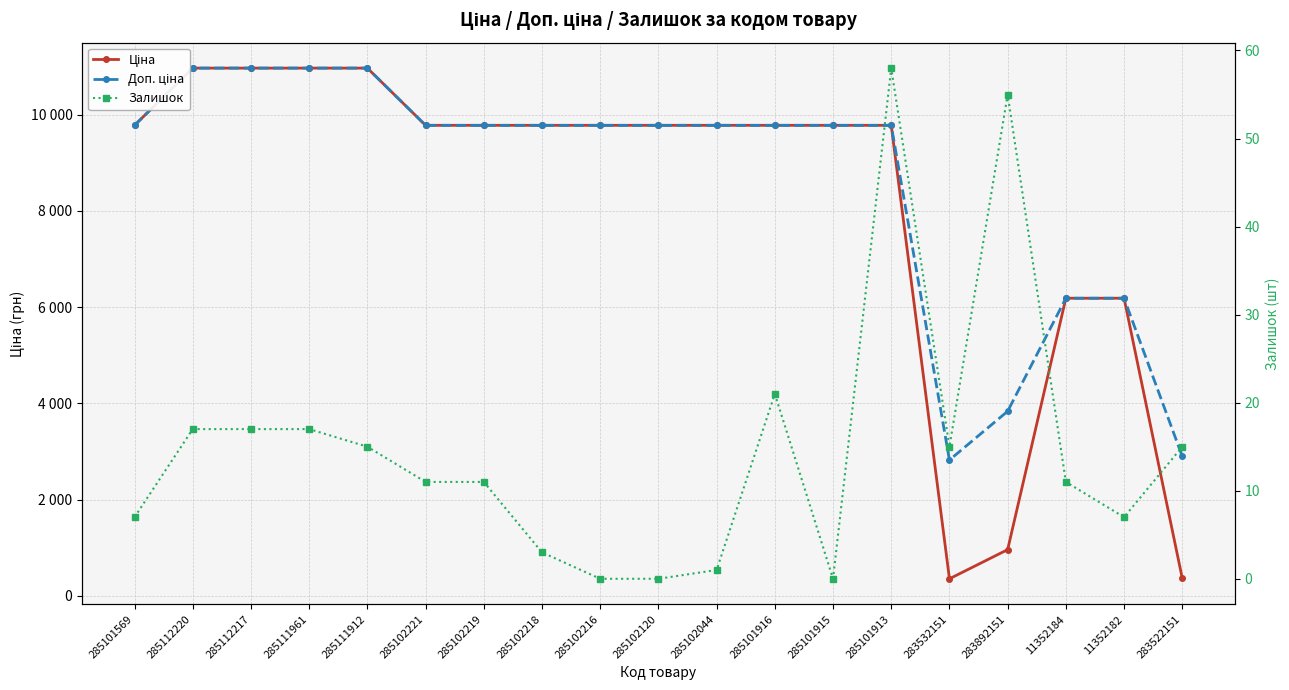

What position from the left is 285101569?

1